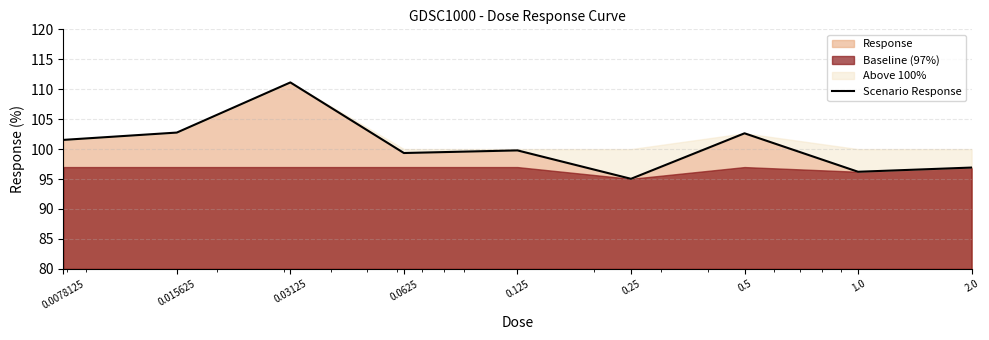

What is the label of the 2nd point from the right?

1.0